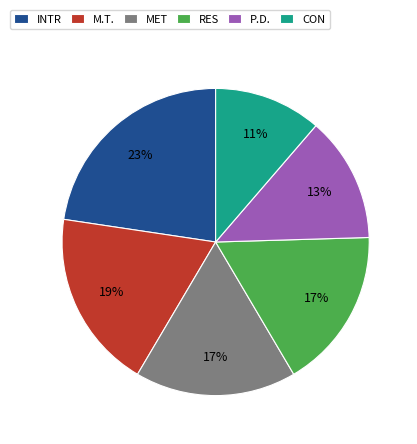

What is the largest slice in the pie chart?

INTR